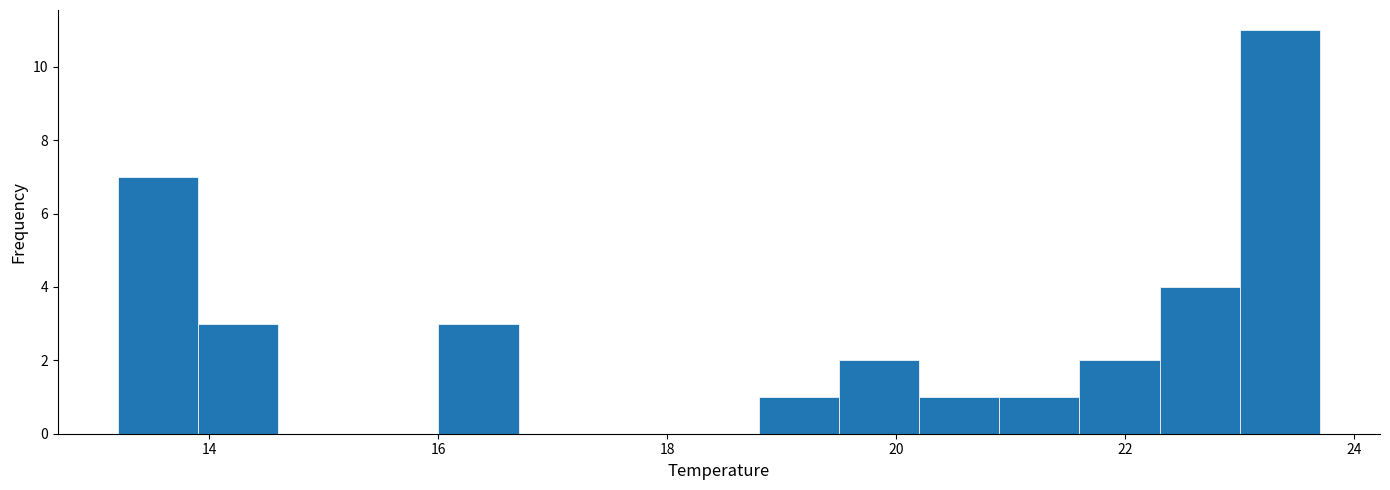

Around what value on the x-axis is the tallest bar? Give the approximate position of its centre, as read against the axis.

23.4